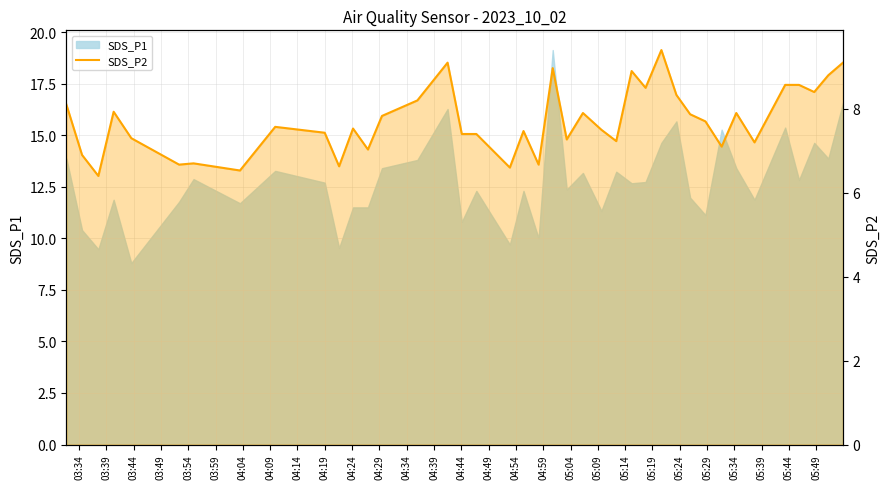

At which label does the data first exceed 7?

03:34